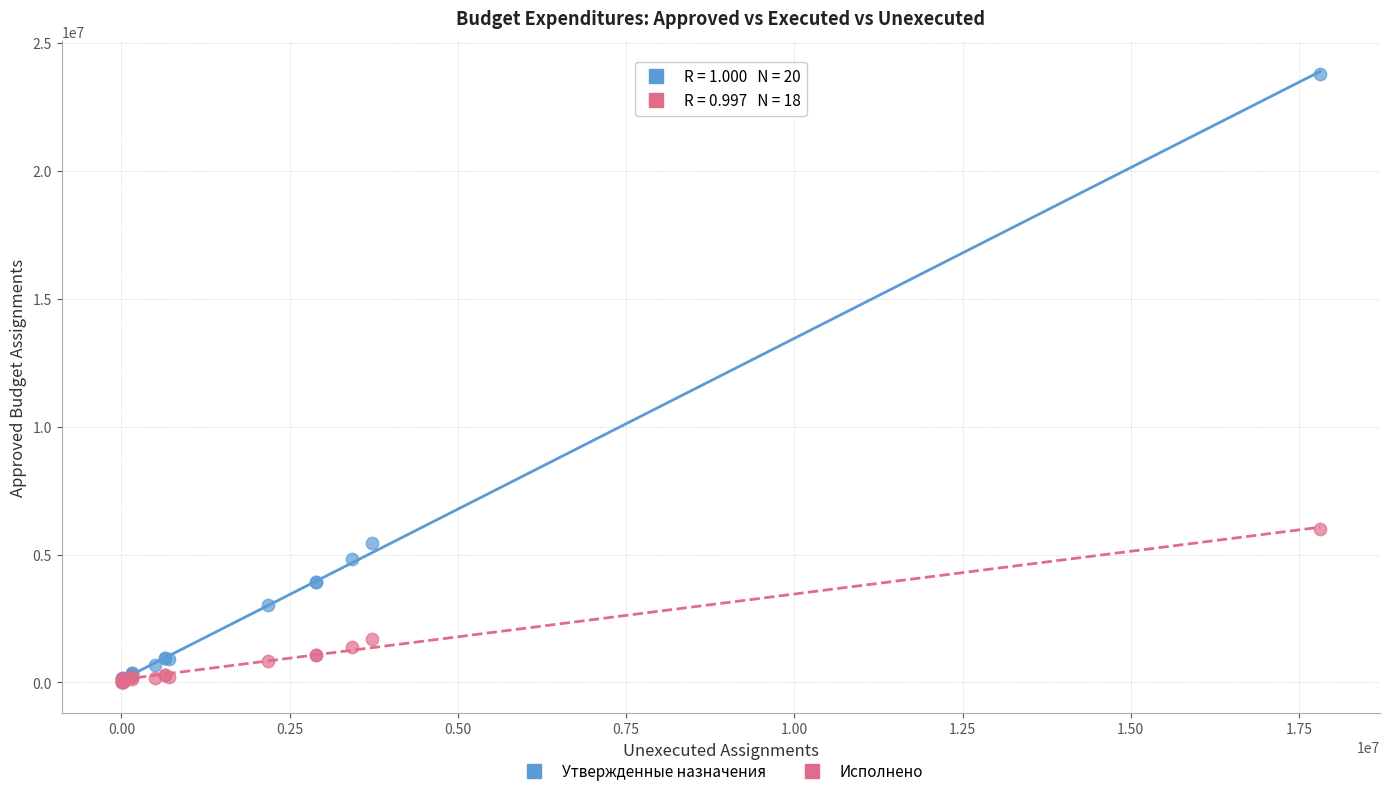

In the Утвержденные назначения series, what Y value is closest to 11903885?

5434814.9